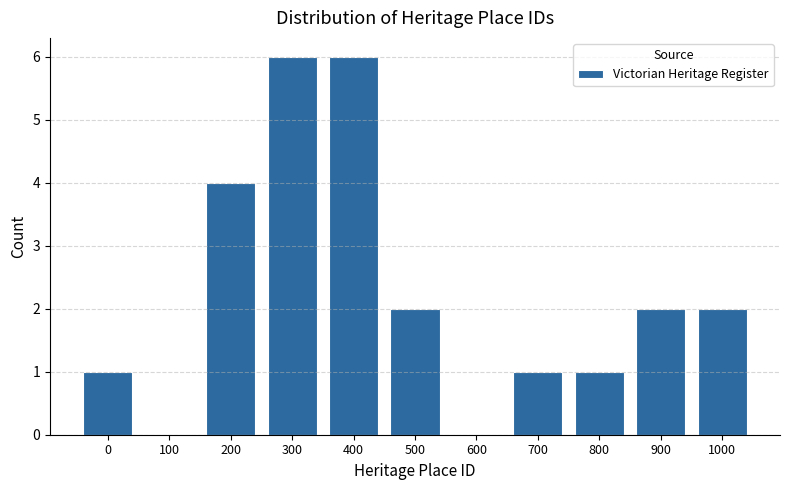

Reading left to right, transcribe all the data shown in this chart.

0=1	100=0	200=4	300=6	400=6	500=2	600=0	700=1	800=1	900=2	1000=2